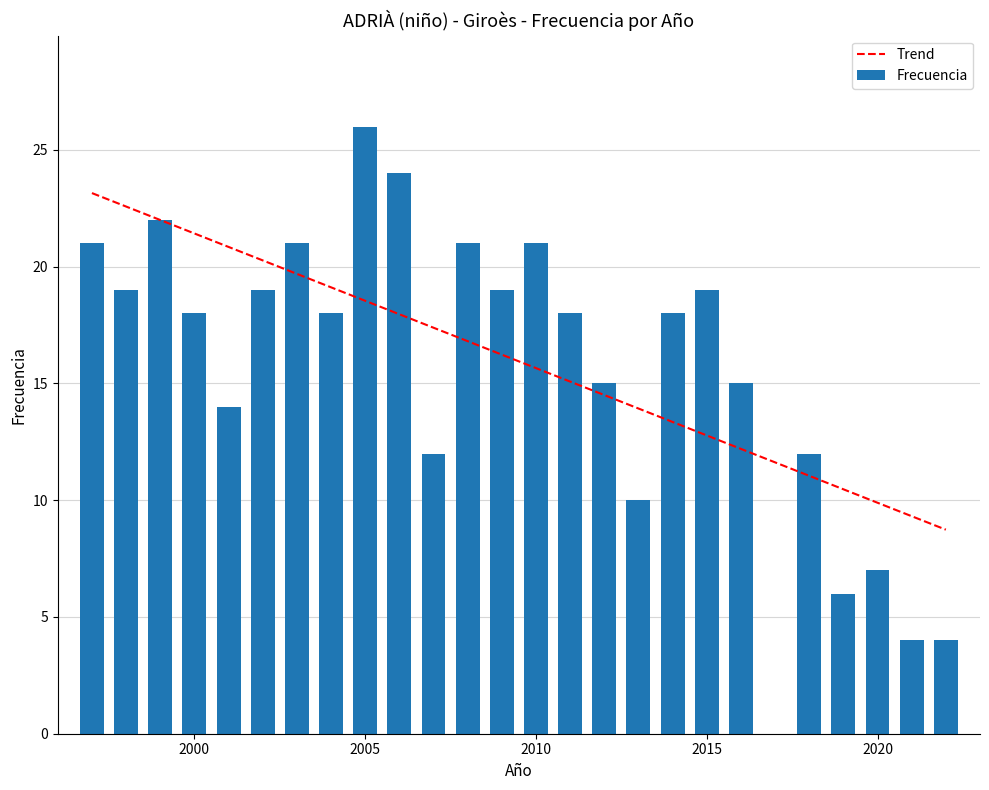

What is the highest value of the Trend series?

23.2